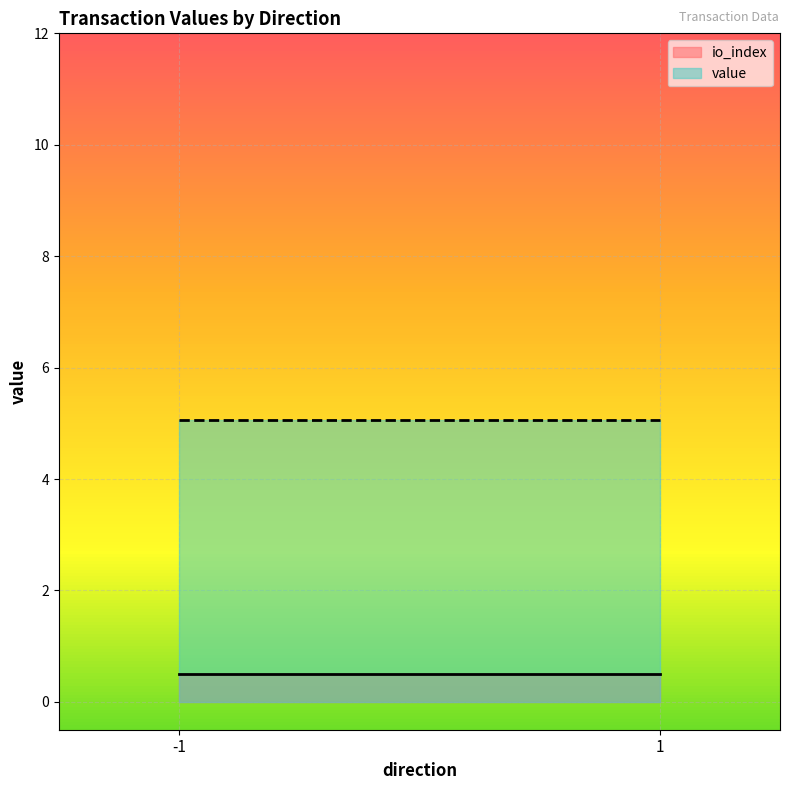

What is the difference between the highest and lowest values at 1?

4.6